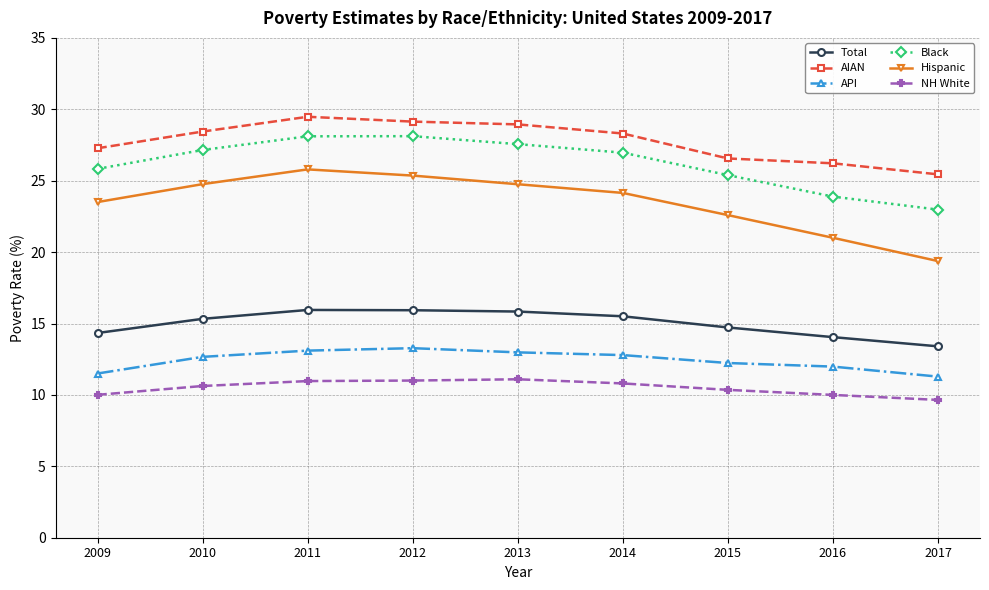

What is the difference between the highest and lowest values at 2011?

18.5